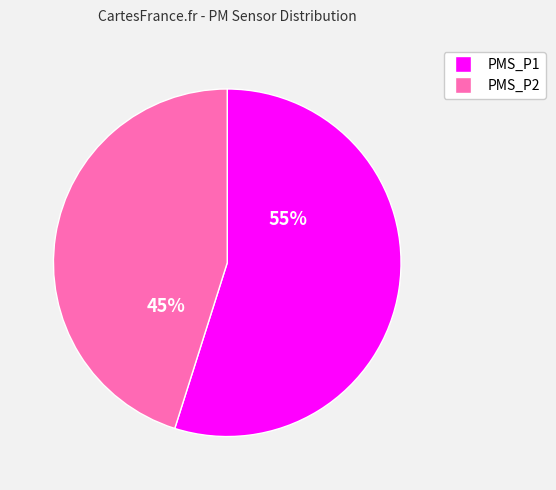

How many segments does this pie chart have?

2